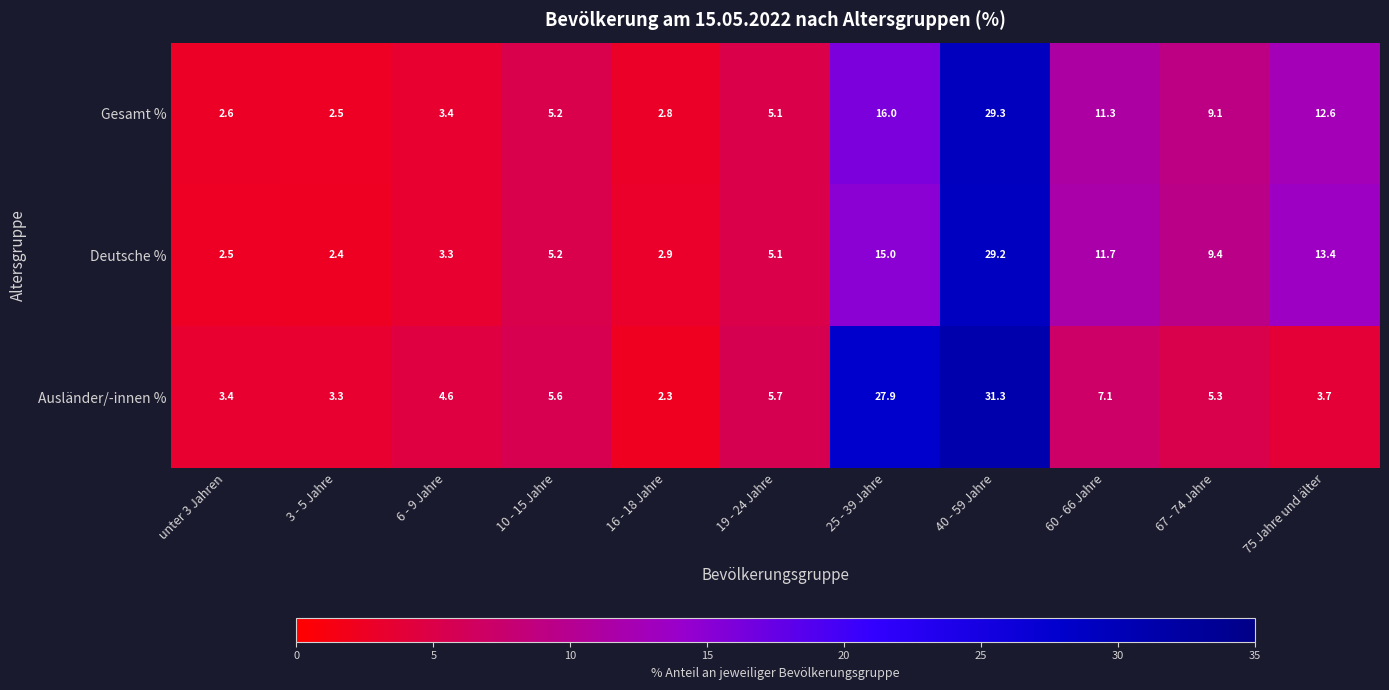

What is the difference between the Ausländer/-innen % values at 3 - 5 Jahre and 60 - 66 Jahre?

3.8